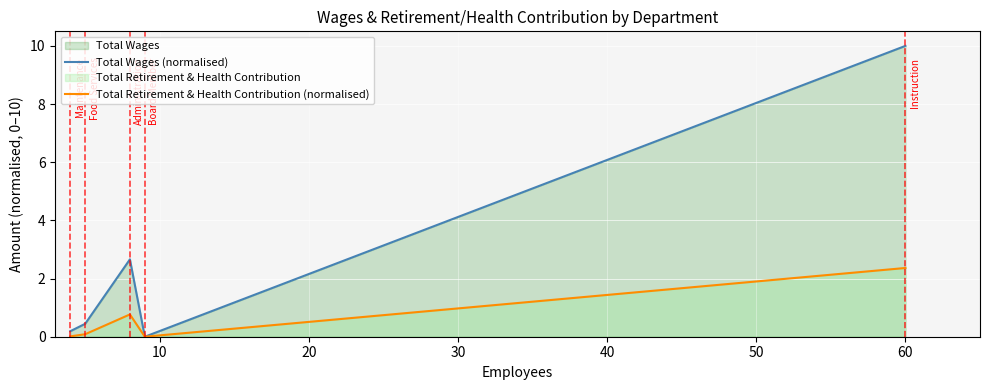

What is the sum of all Total Retirement & Health Contribution (normalised) values?

3.2